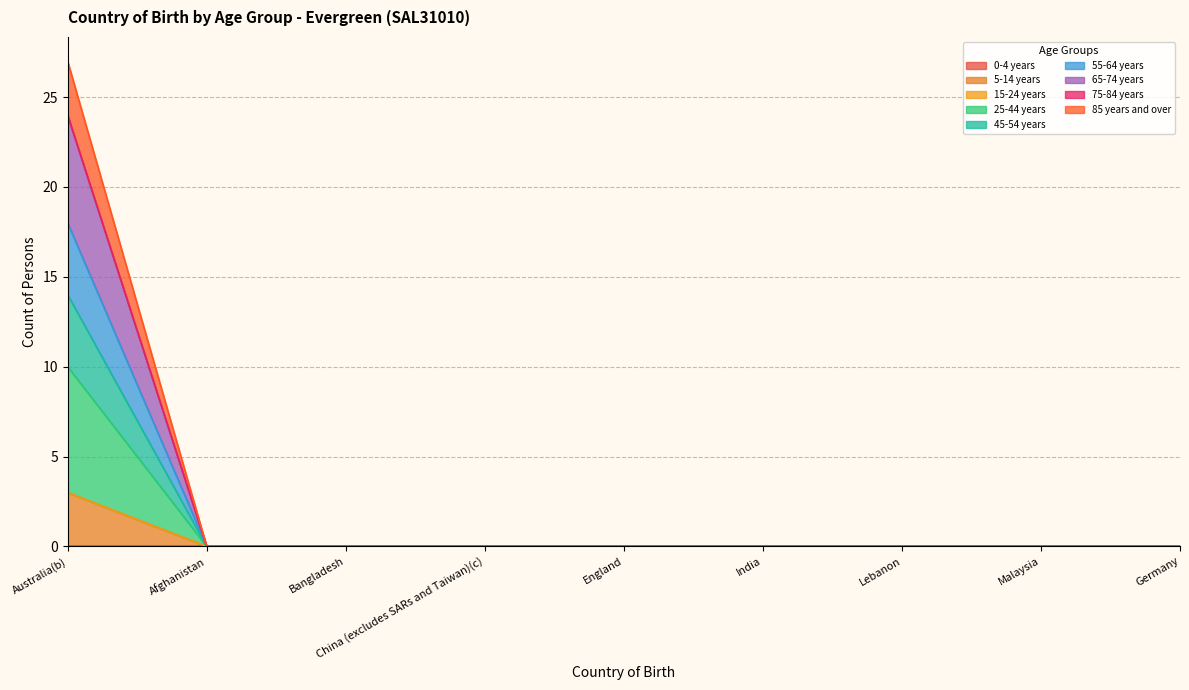

True or false: 85 years and over and 5-14 years cross at least once.

False